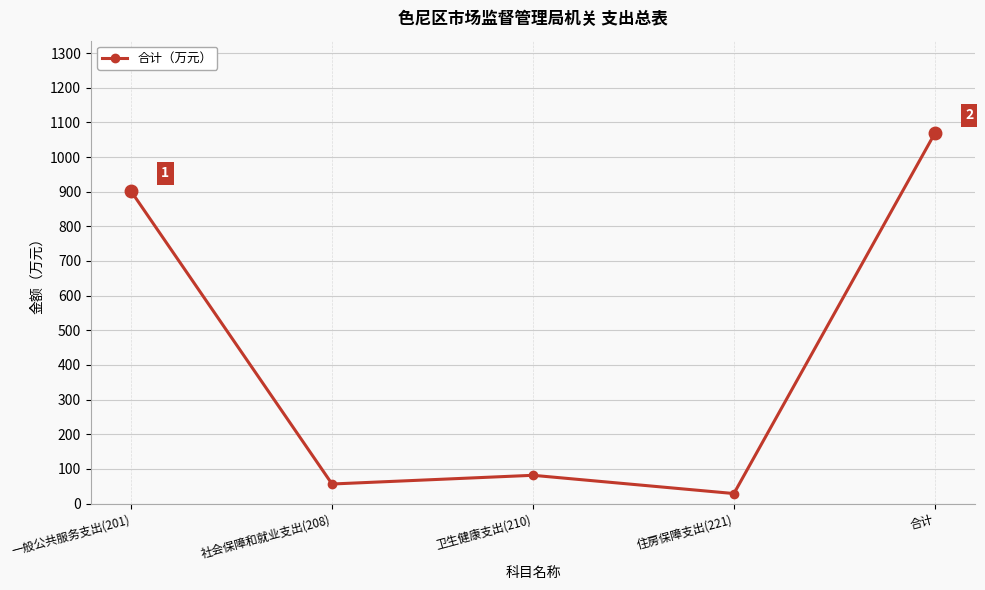

Reading left to right, extract all data points from this chart.

901.2	56.6	81.7	29.0	1068.5